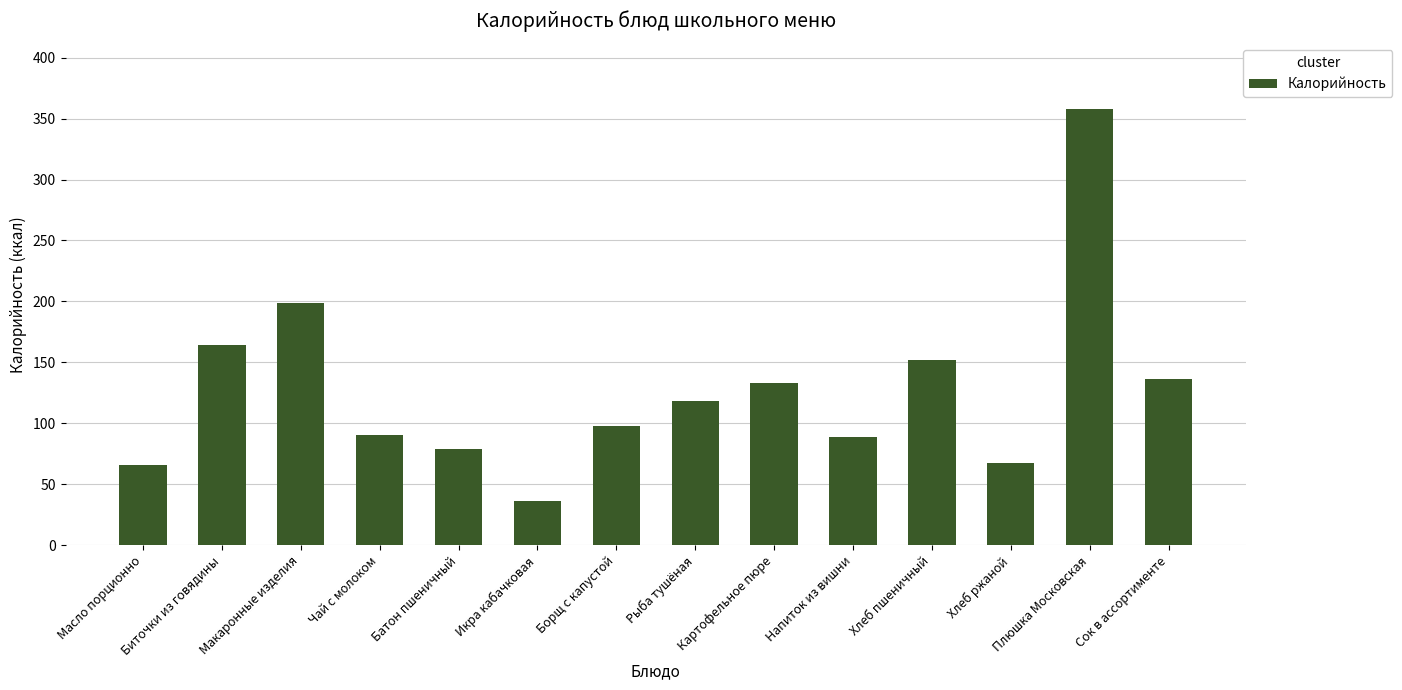

True or false: the data shows 59 at Чай с молоком.

False